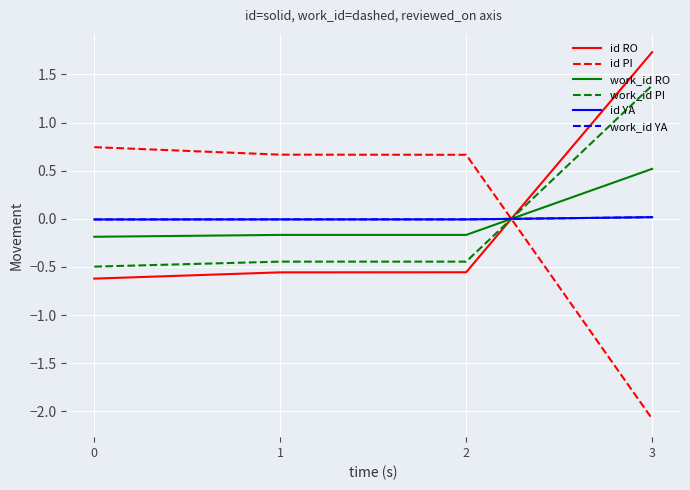

What is the maximum value for work_id PI?

1.4